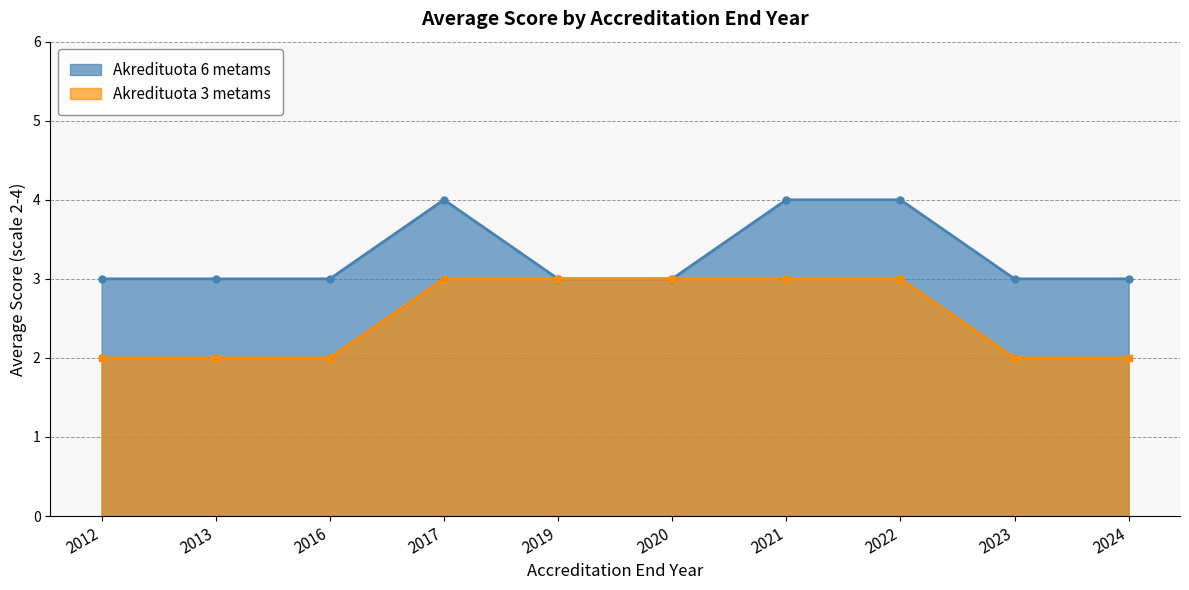

Reading left to right, extract all data points from this chart.

Akredituota 6 metams: 3	3	3	4	3	3	4	4	3	3
Akredituota 3 metams: 2	2	2	3	3	3	3	3	2	2